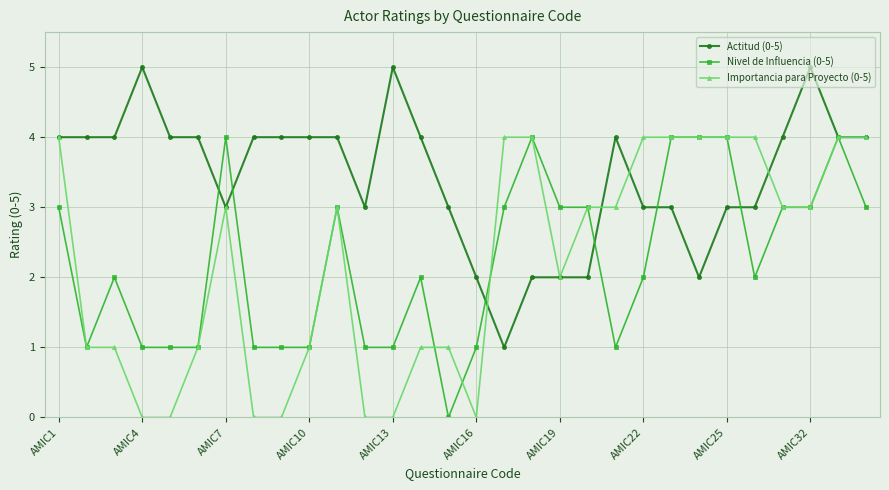

True or false: Importancia para Proyecto (0-5) has more than 1 points higher than both neighbors.

True